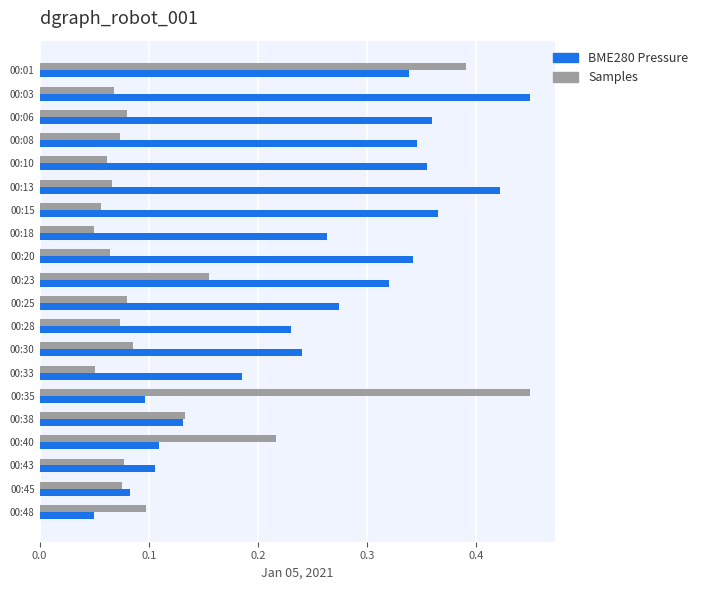

What is the sum of all BME280 Pressure values?

5.1